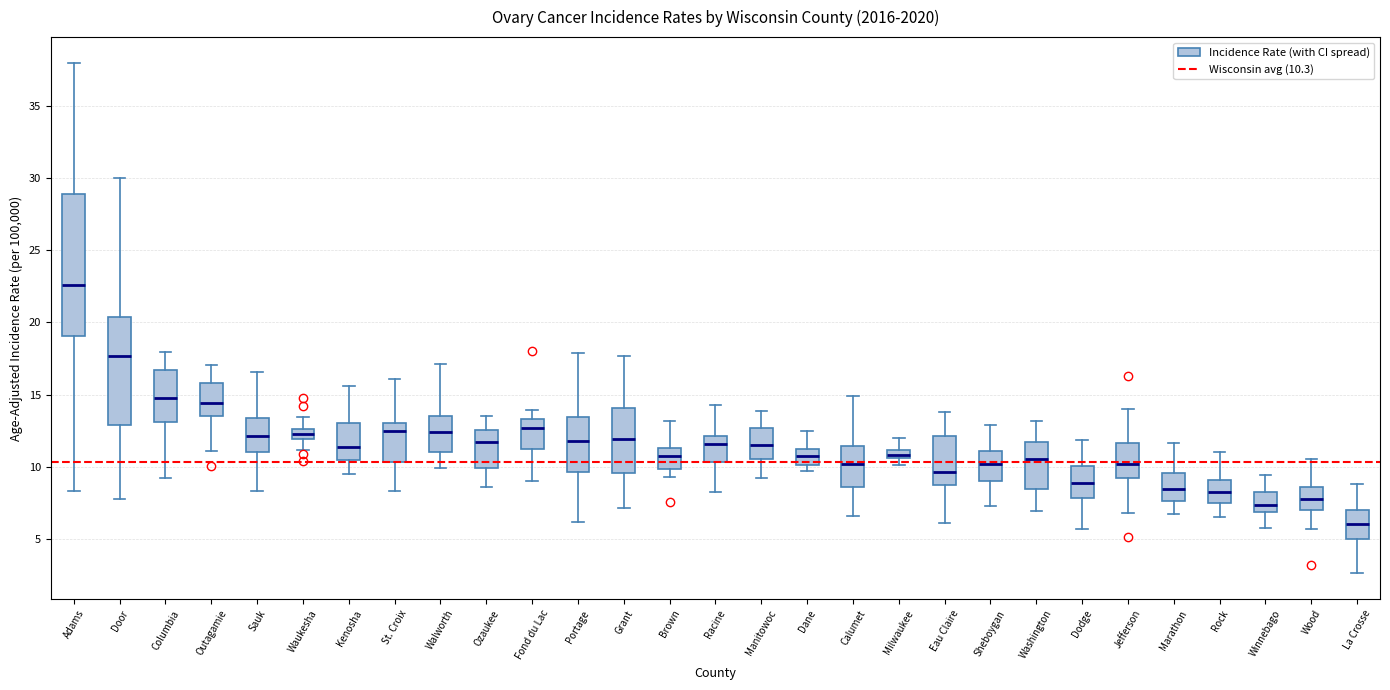

Comparing the boxes themselves (not the whiskers), which one is the tallest?

Adams